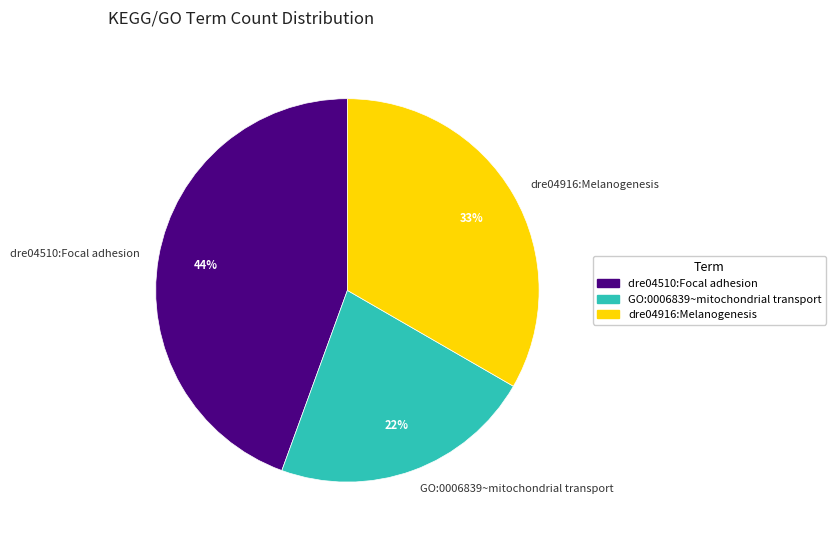

Which category has the smallest portion of the pie?

GO:0006839~mitochondrial transport